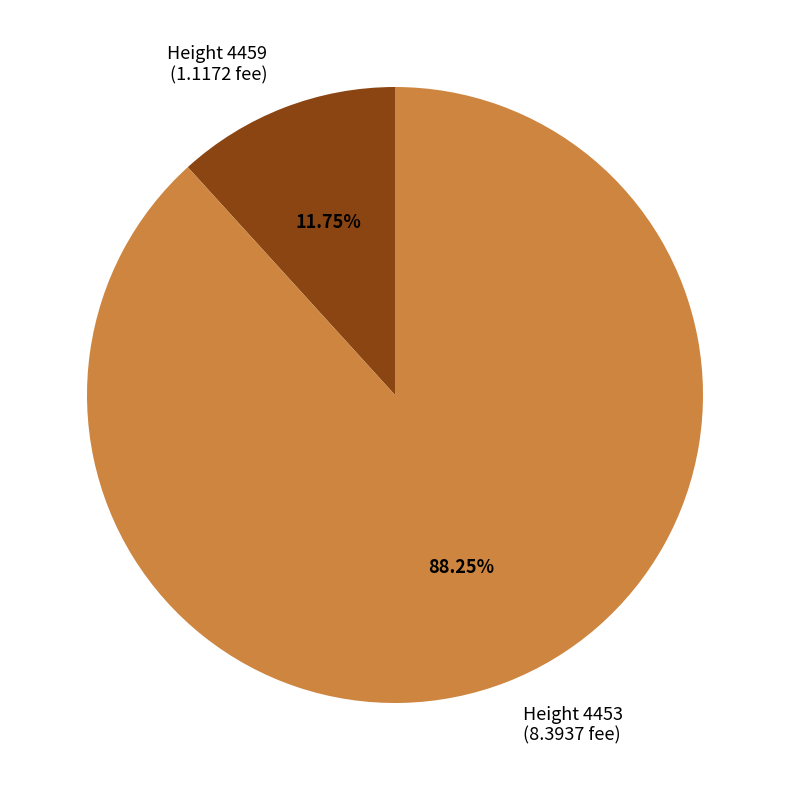

How many segments does this pie chart have?

2